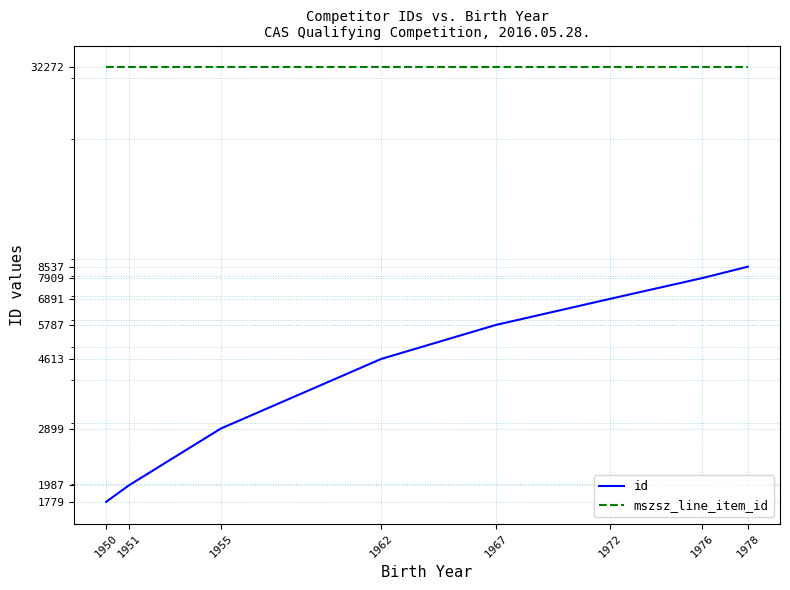

True or false: mszsz_line_item_id and id intersect in this chart.

False